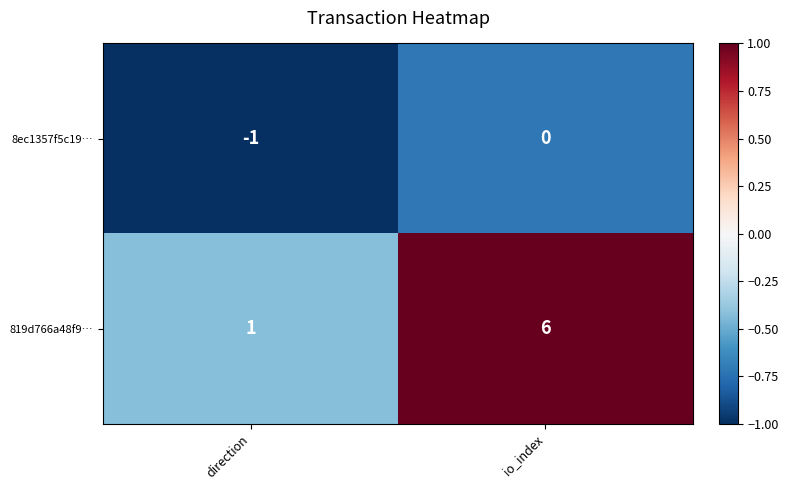

At how many categories does at least one series exceed 0?

2